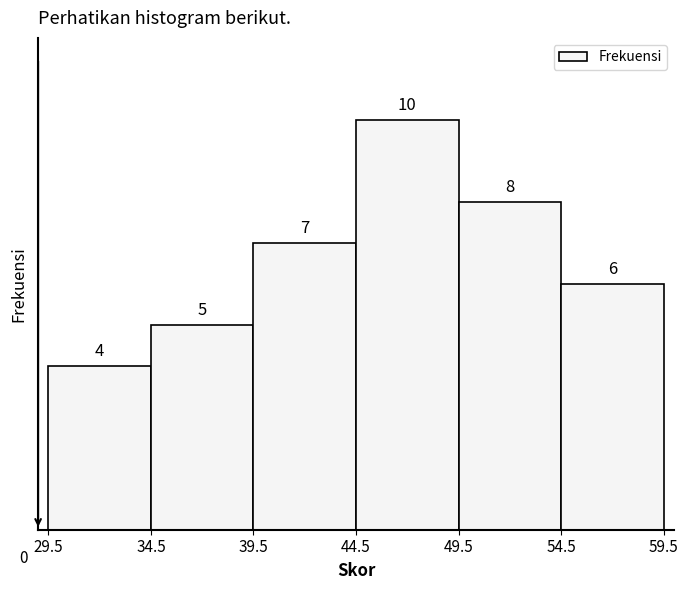

Reading left to right, list every bar in this chart as the range it spans on the x-axis followed by its height.

29.5 to 34.5: 4
34.5 to 39.5: 5
39.5 to 44.5: 7
44.5 to 49.5: 10
49.5 to 54.5: 8
54.5 to 59.5: 6